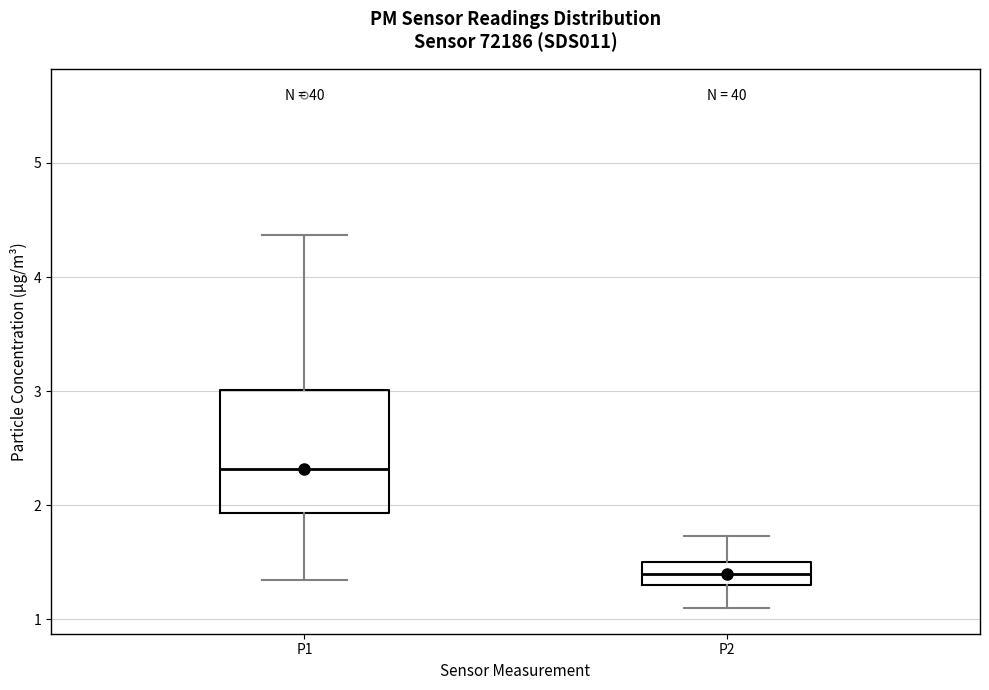

Comparing the boxes themselves (not the whiskers), which one is the tallest?

P1